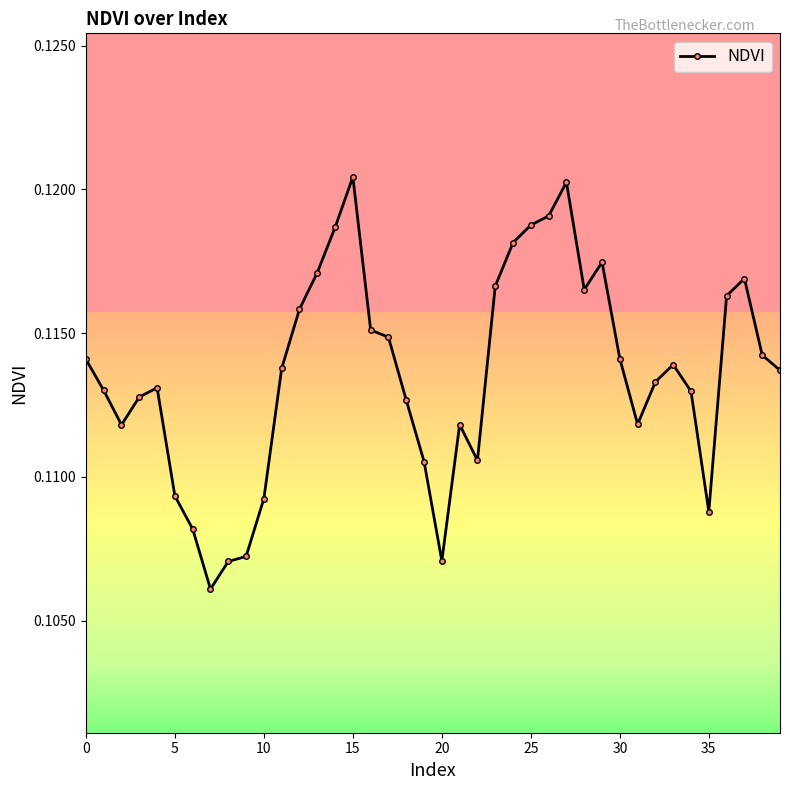

What is the sum of all values?

4.5